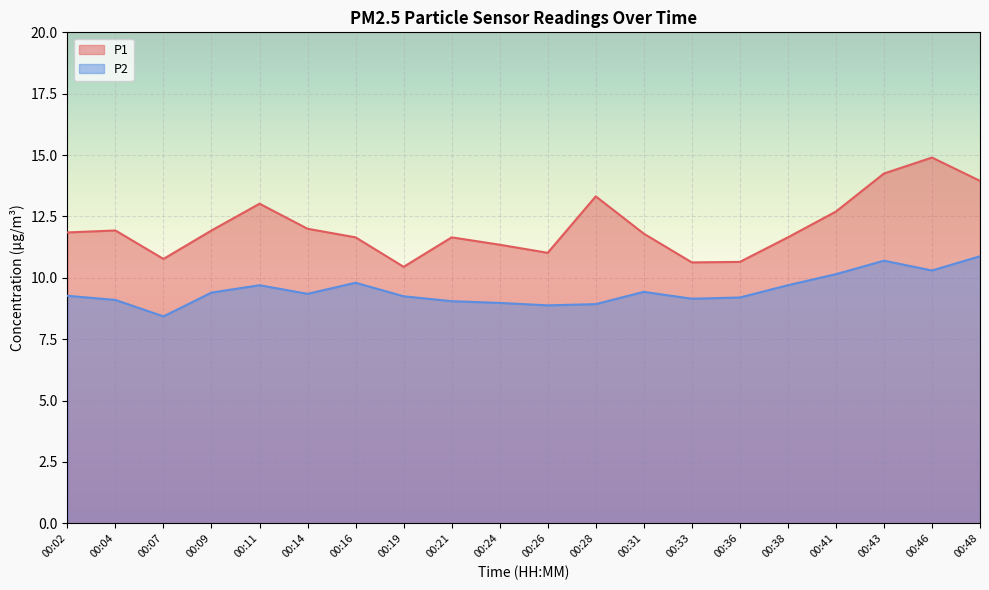

Rank the series at 00:26 from highest to lowest value.

P1, P2